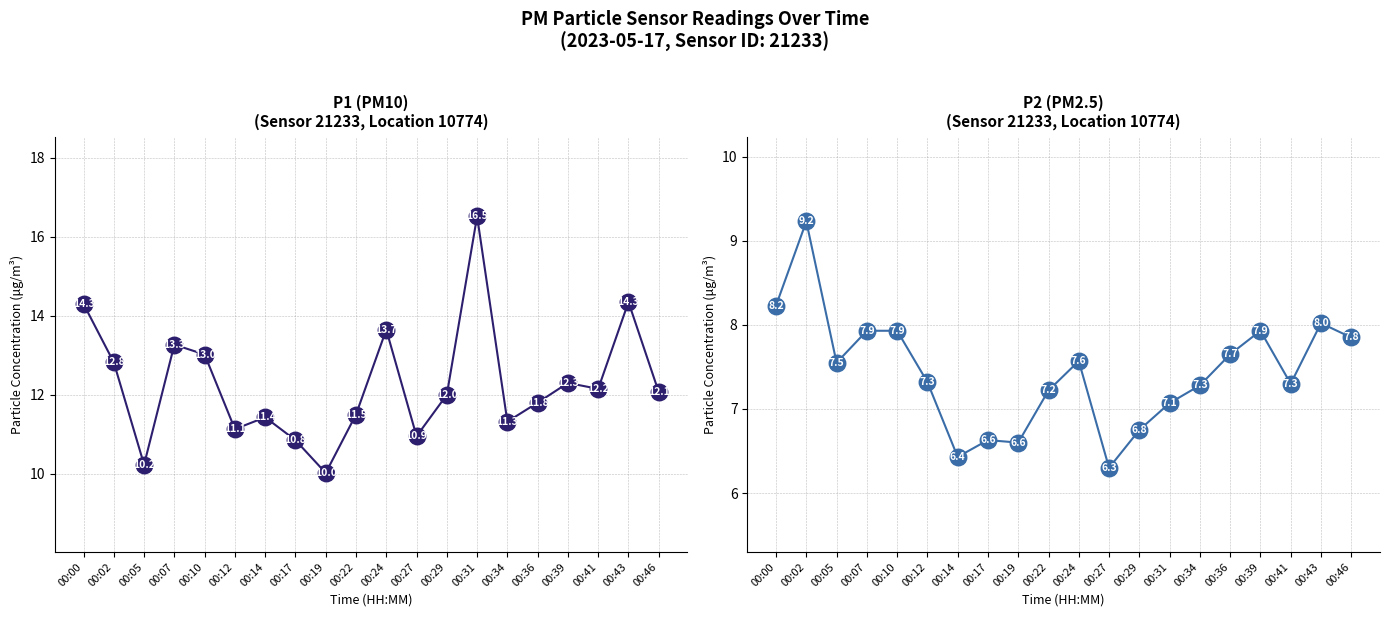

At which category is the sum across all series the highest?

00:31